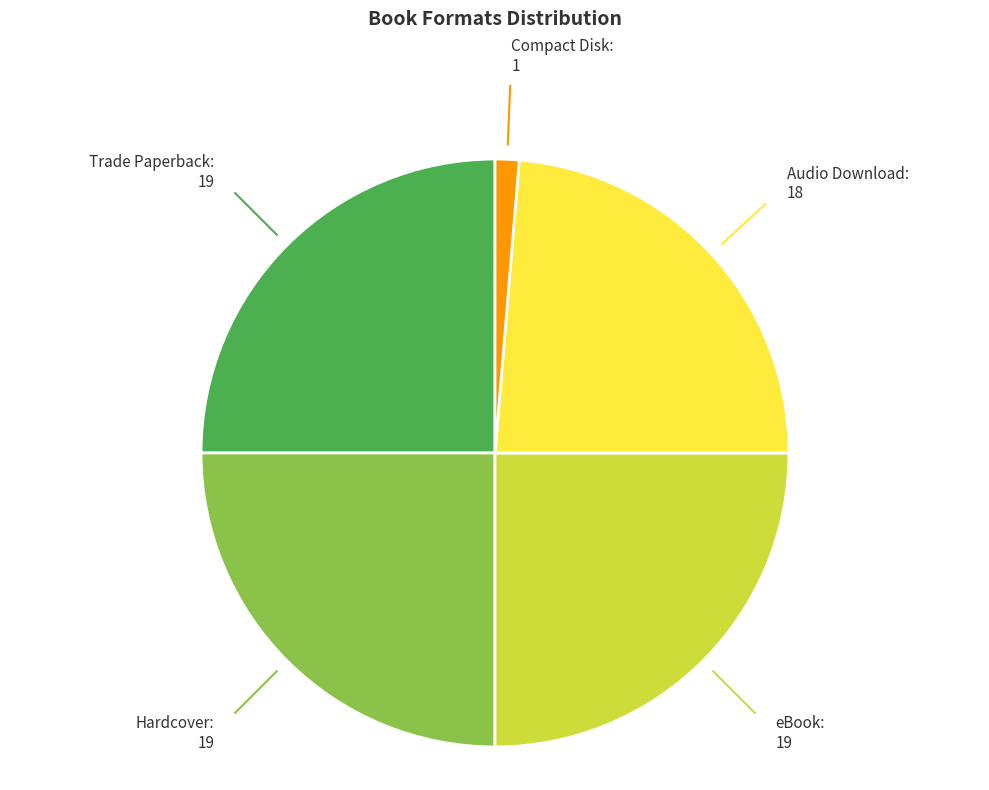

Which category has the smallest portion of the pie?

Compact Disk